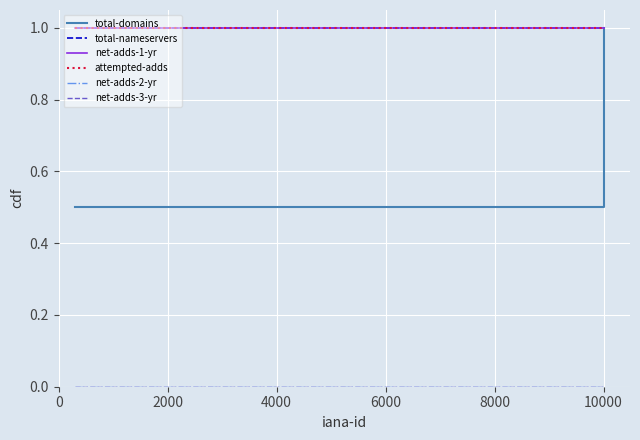

List the series in order of their peak value, highest first.

total-domains, total-nameservers, net-adds-1-yr, attempted-adds, net-adds-2-yr, net-adds-3-yr